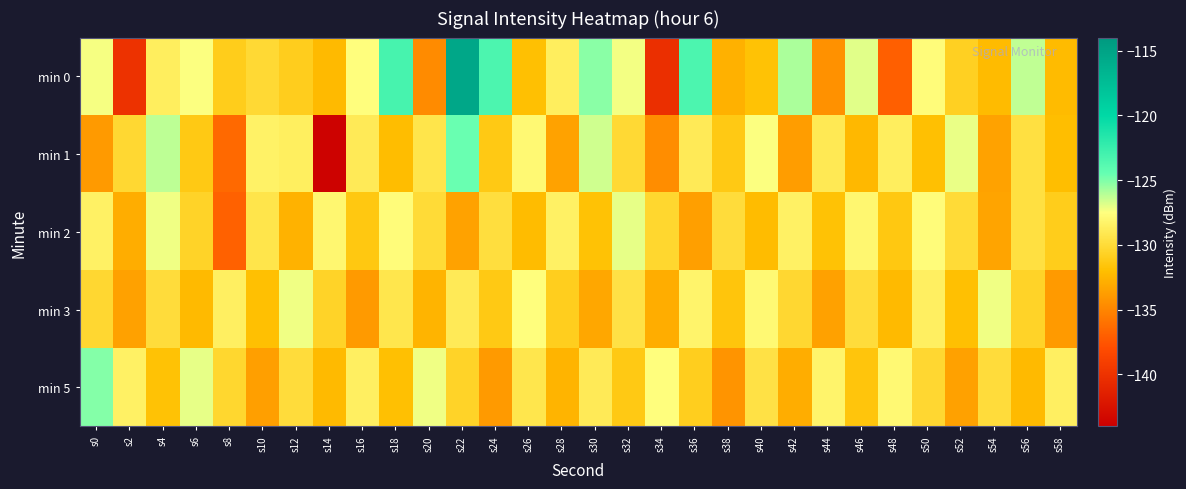

Which series has the widest spread of values?

min 0